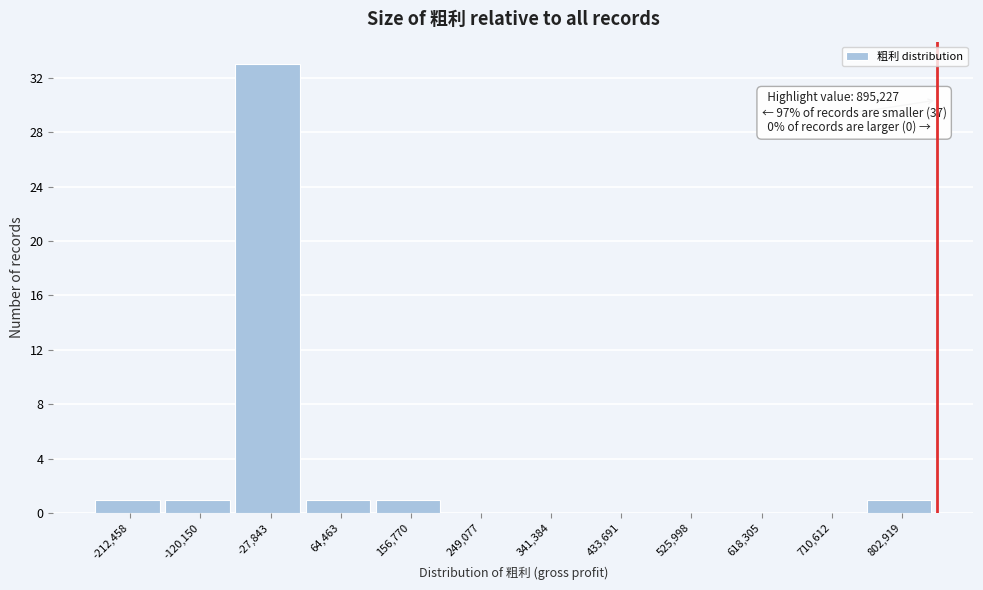

Reading left to right, list all the values displayed in this chart.

-212,458=1	-120,150=1	-27,843=33	64,463=1	156,770=1	249,077=0	341,384=0	433,691=0	525,998=0	618,305=0	710,612=0	802,919=1